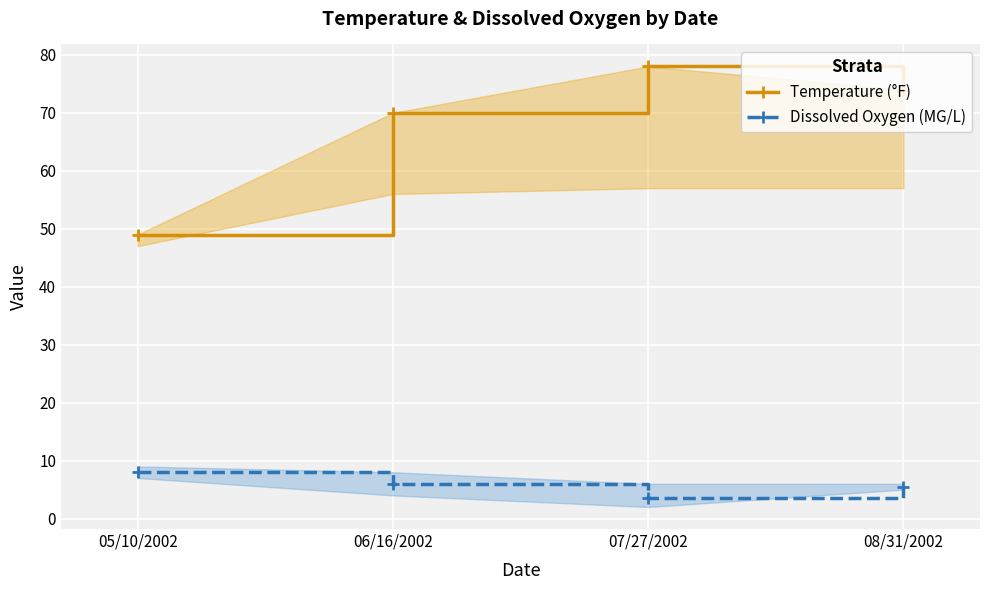

True or false: Dissolved Oxygen (MG/L) has a value of 6.0 at 06/16/2002.

True